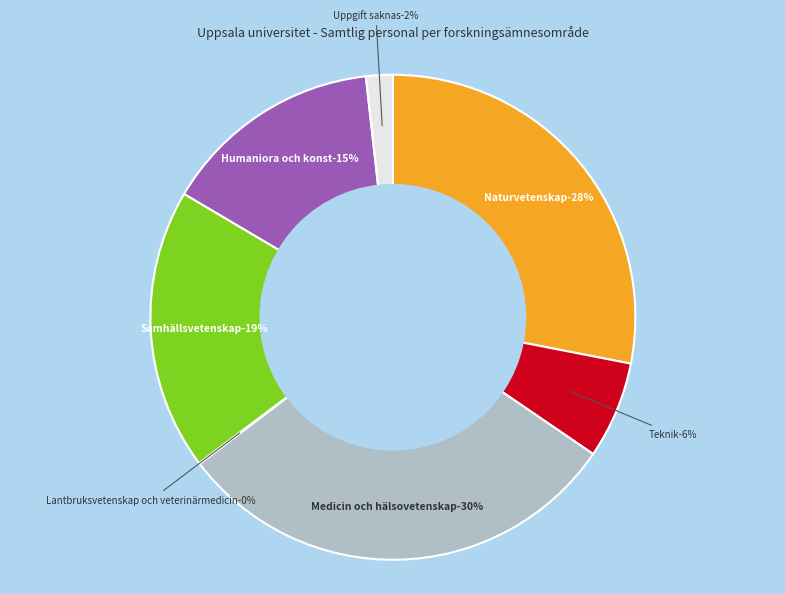

To the nearest percent, what portion does Naturvetenskap represent?

28%